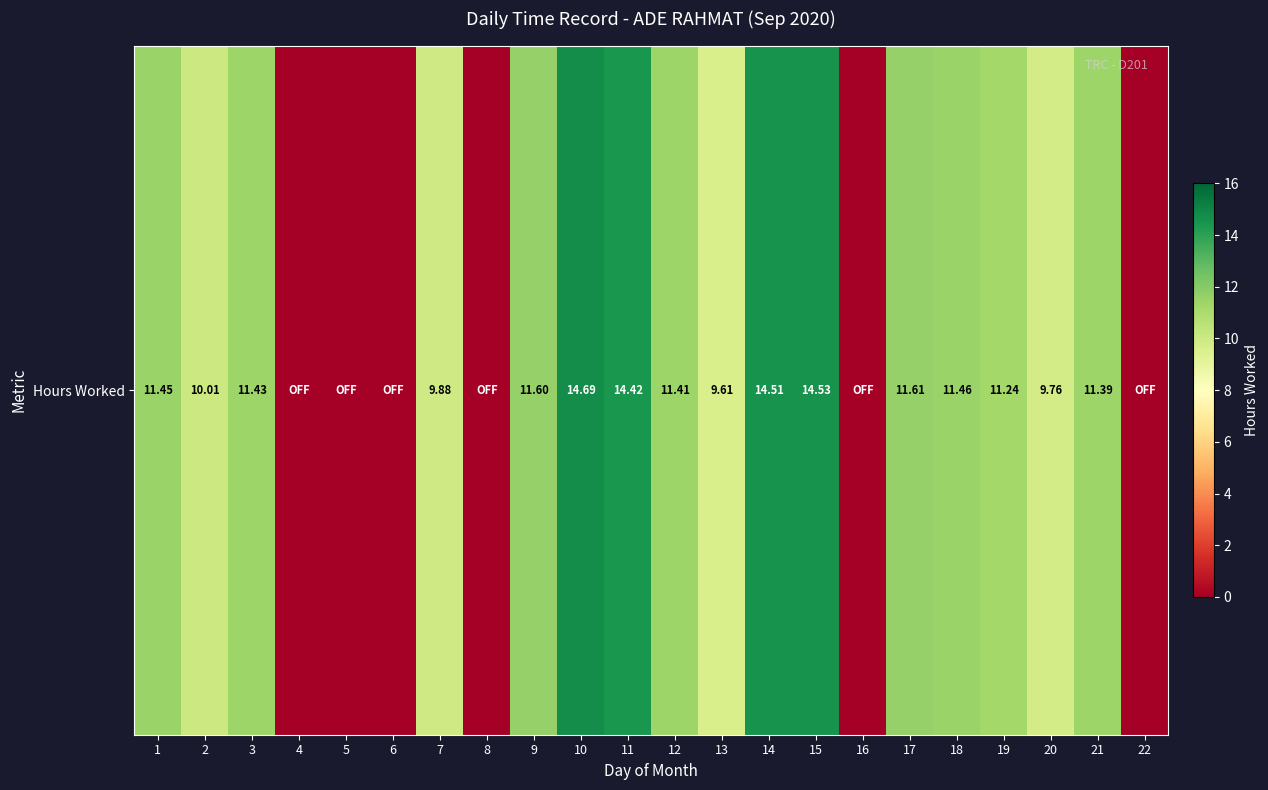

Count the number of values greater than 11.

12